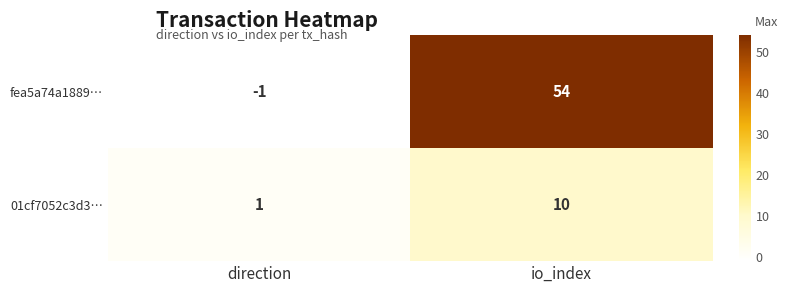

Read the 01cf7052c3d3… value at io_index.

10